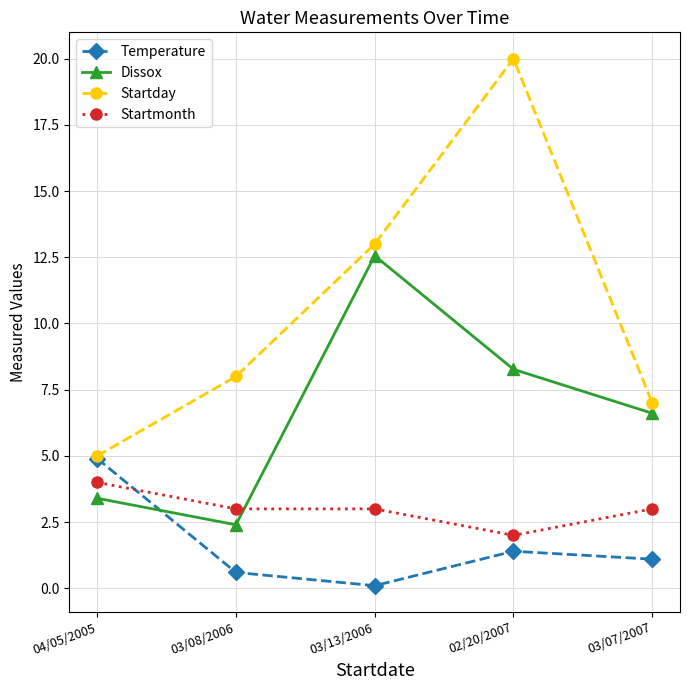

What is the difference between the highest and lowest values at 04/05/2005?

1.6